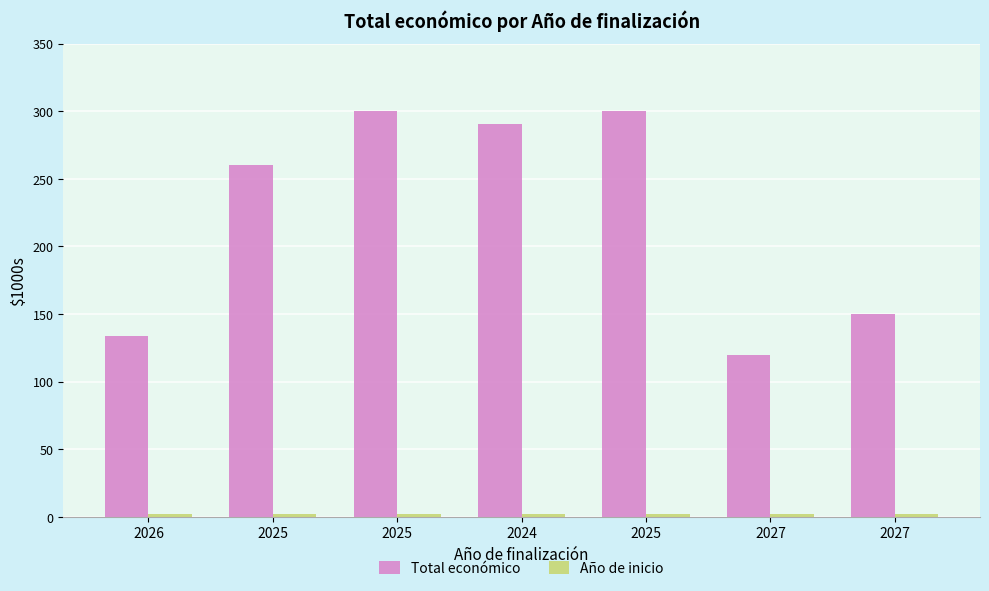

Reading right to left, what are all the values shown in this chart?

Total económico: 2027=150000	2027=120000	2025=299938	2024=290328	2025=299997	2025=260325	2026=134112
Año de inicio: 2027=2023	2027=2024	2025=2023	2024=2023	2025=2024	2025=2024	2026=2023